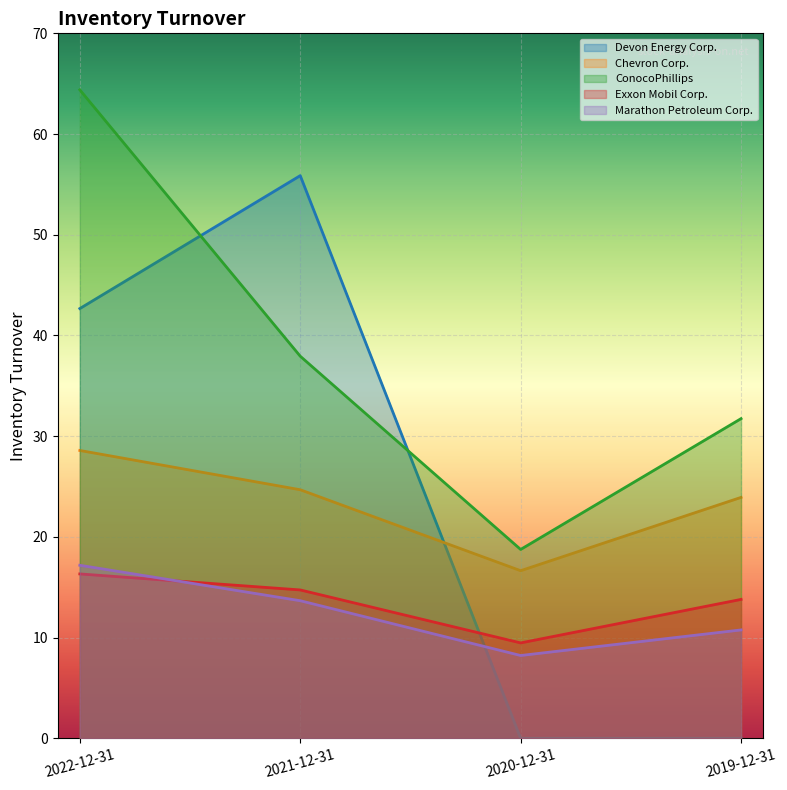

How many values in the Exxon Mobil Corp. series exceed 14?

2